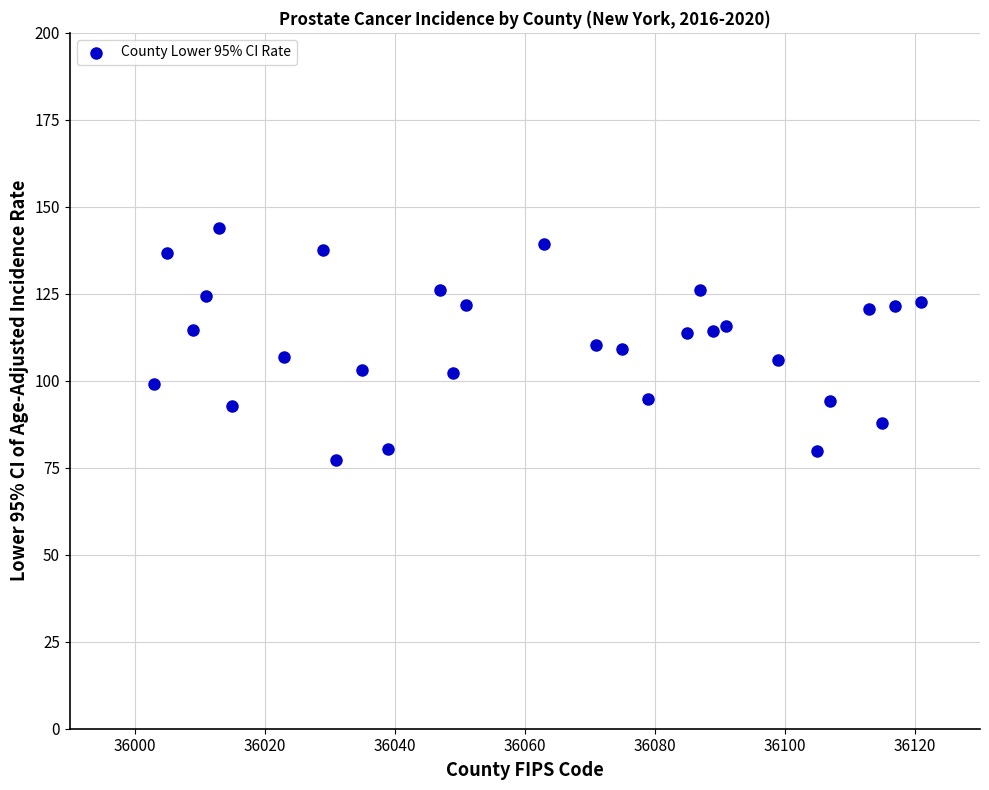

What is the range of X values (max minus min)?

118.0